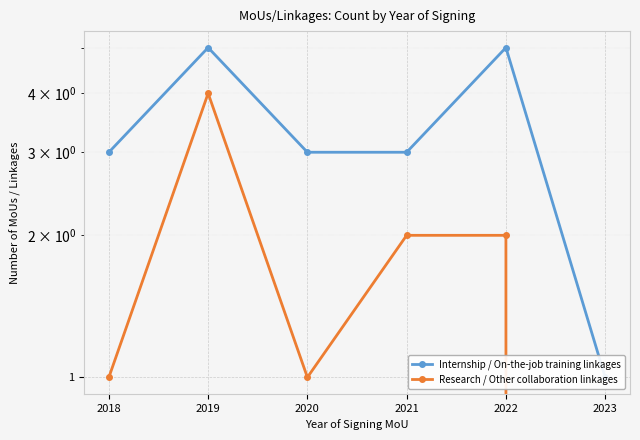

Reading left to right, list all the values displayed in this chart.

Internship / On-the-job training linkages: 2018=3	2019=5	2020=3	2021=3	2022=5	2023=1
Research / Other collaboration linkages: 2018=1	2019=4	2020=1	2021=2	2022=2	2023=0